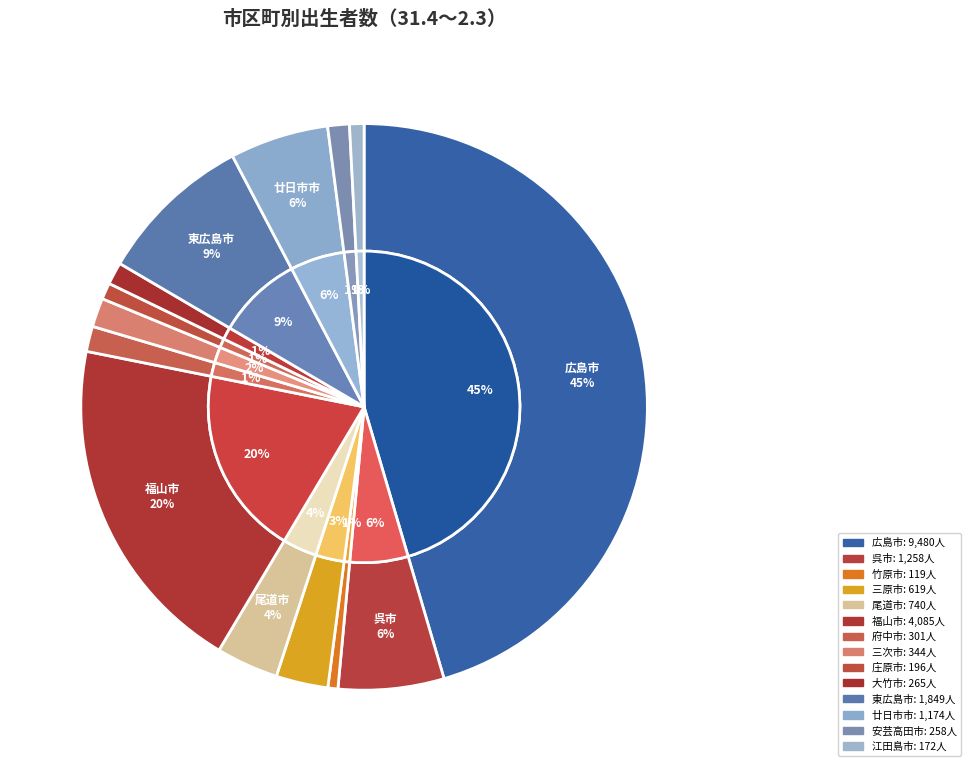

Rank the categories by value from lowest to highest.

竹原市, 江田島市, 庄原市, 安芸高田市, 大竹市, 府中市, 三次市, 三原市, 尾道市, 廿日市市, 呉市, 東広島市, 福山市, 広島市